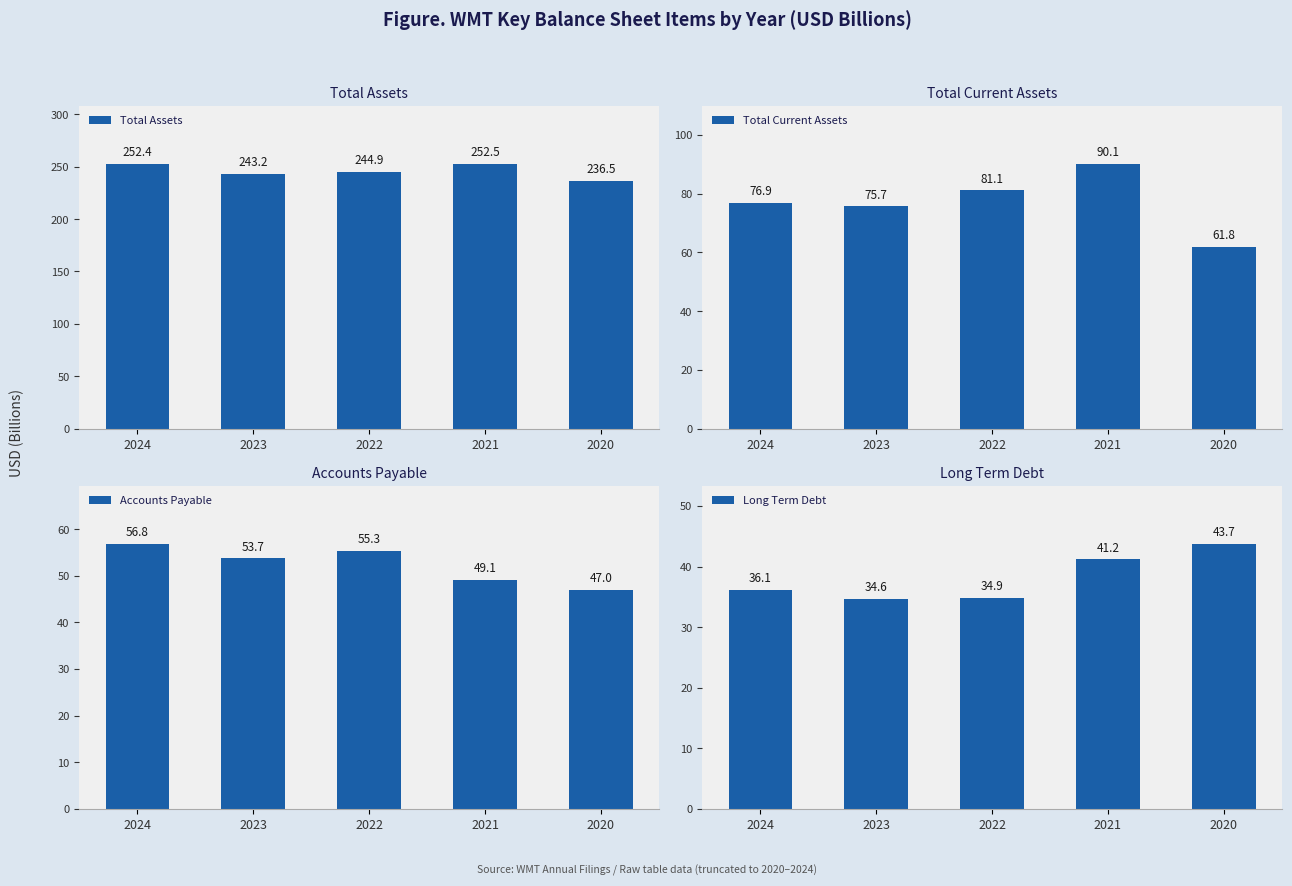

True or false: Long Term Debt has a value of 8.9 at 2024.

False